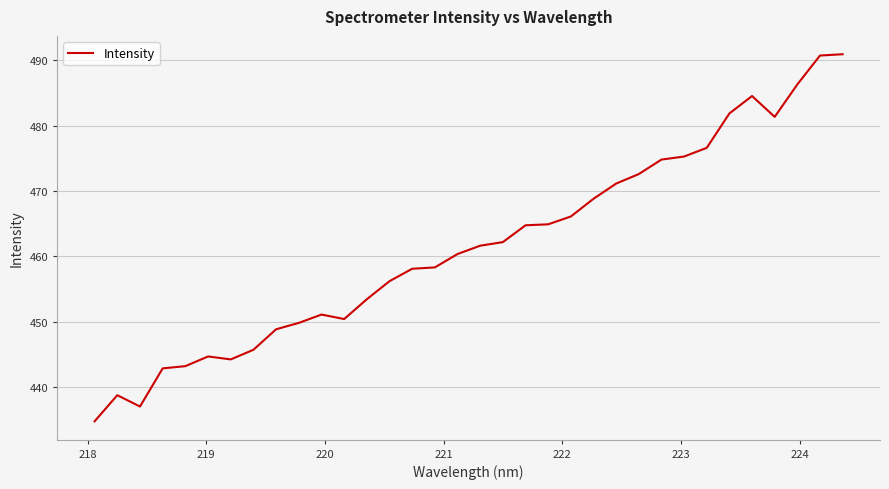

What is the difference between the maximum and minimum values?

56.2